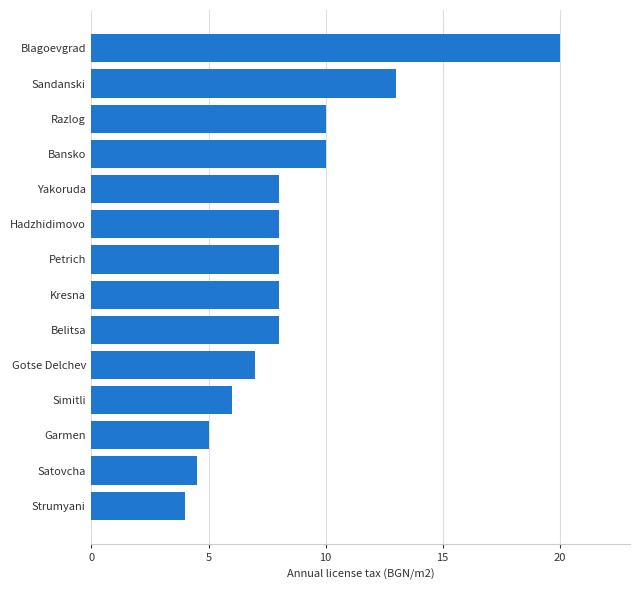

Approximately how many times larger is the value at Garmen compared to Kresna?

0.6